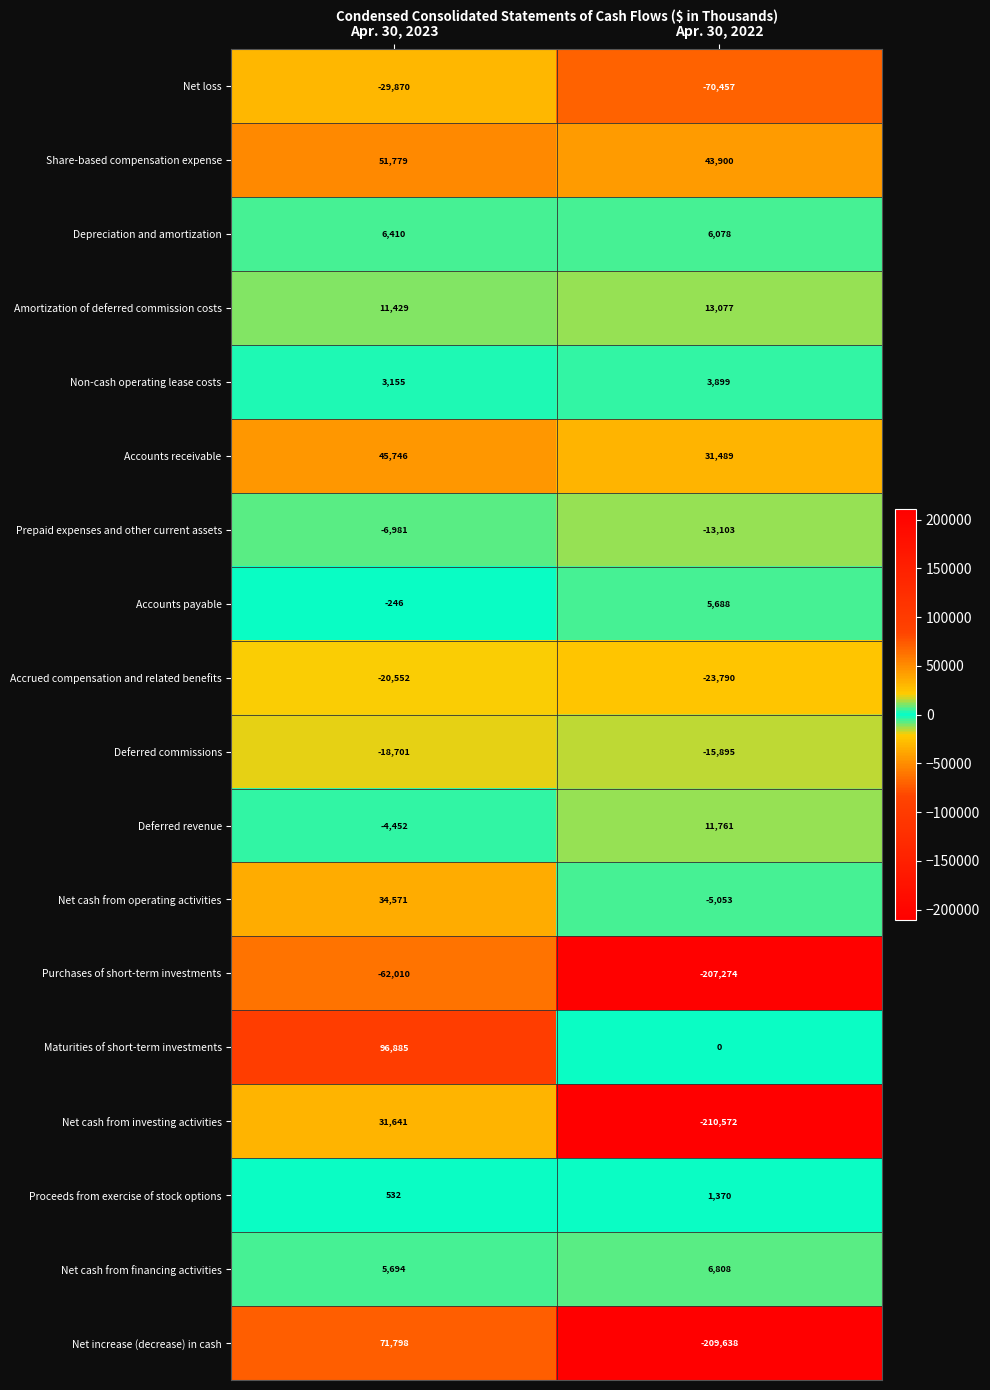

What value does the Proceeds from exercise of stock options series have at Apr. 30, 2022?

1370